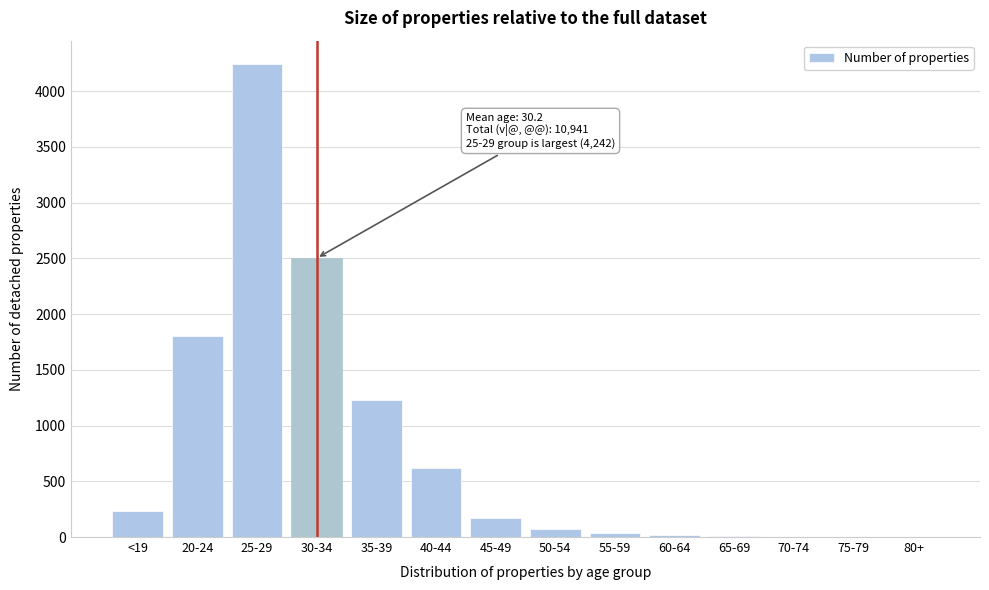

Approximately how many times larger is the value at 35-39 compared to 30-34?

0.5